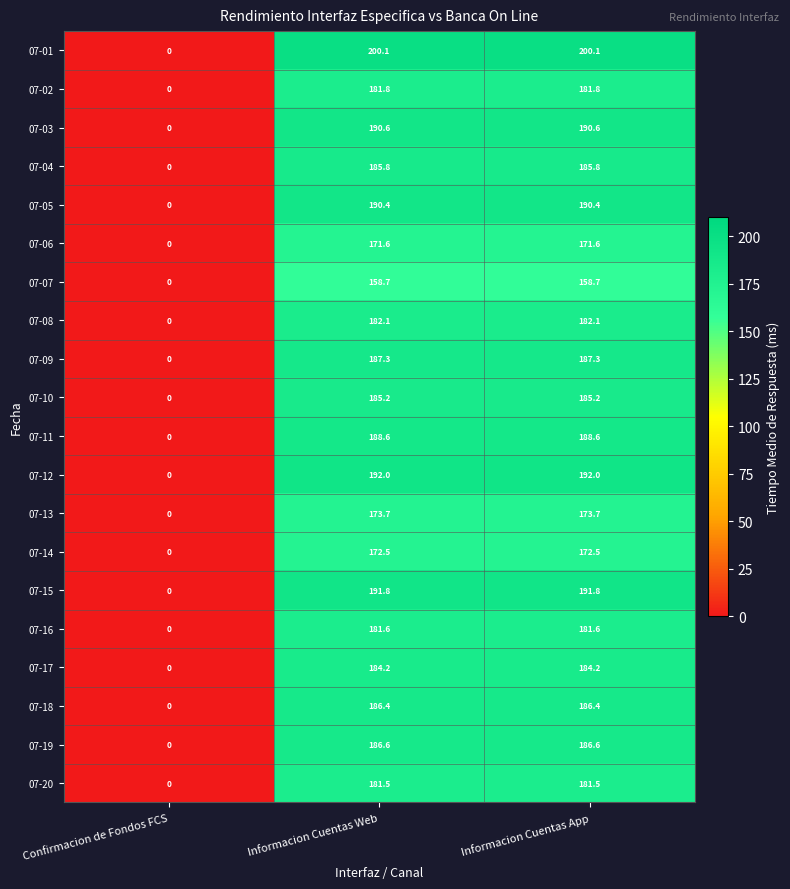

At which category does the chart reach its minimum across all series?

Confirmacion de Fondos FCS